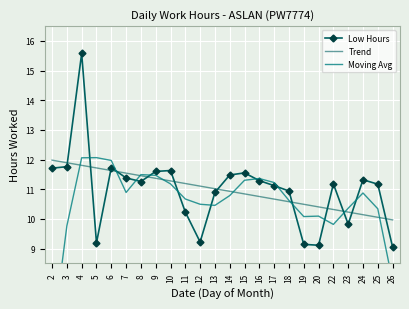

What is the smallest value displayed?

5.9